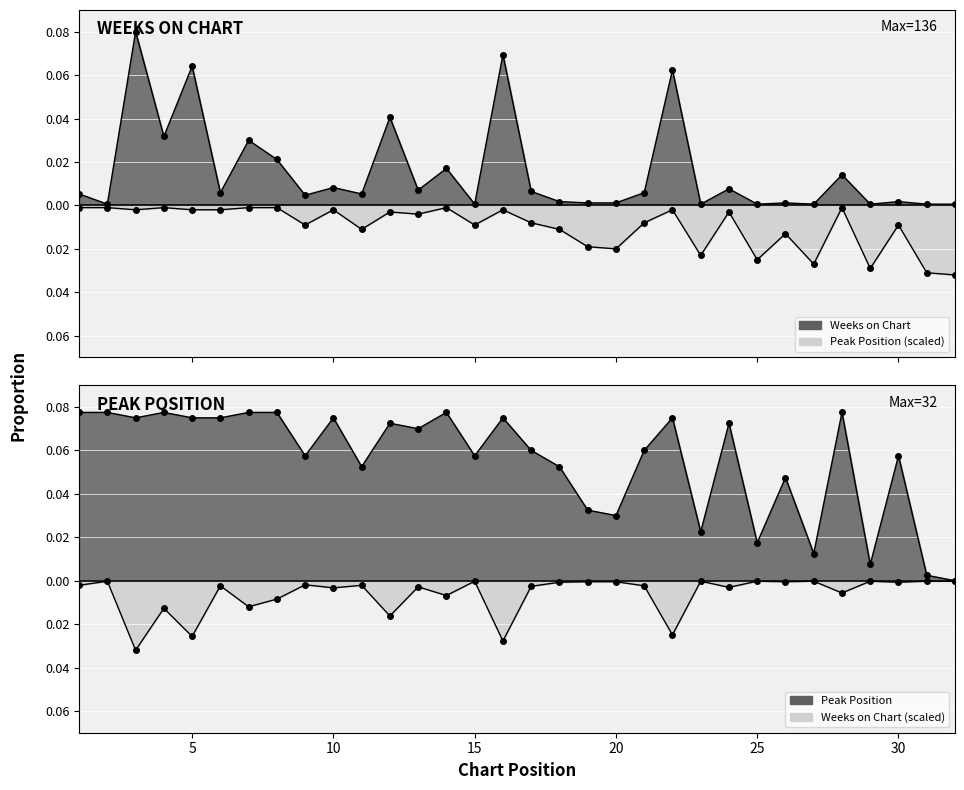

True or false: Peak Position and Weeks on Chart cross at least once.

False